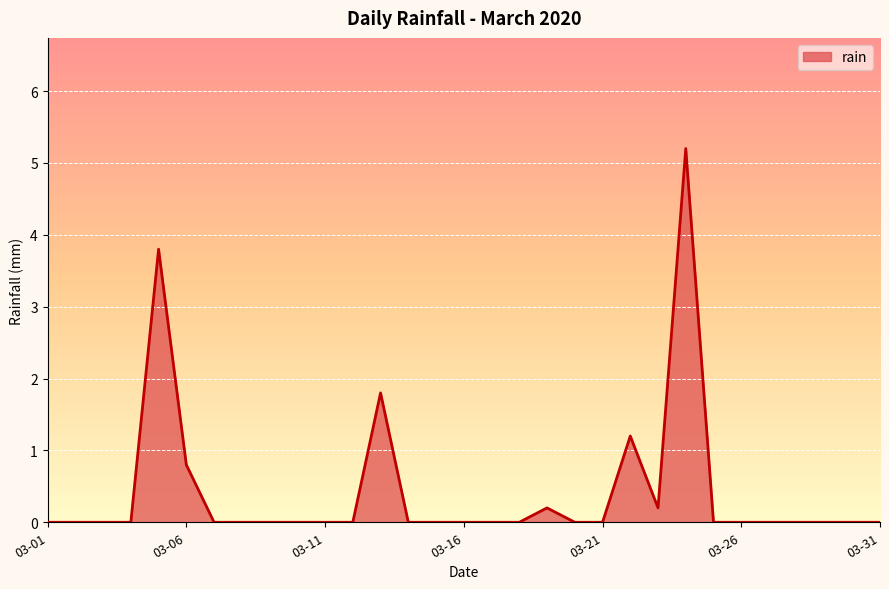

What is the maximum value shown in the chart?

5.2